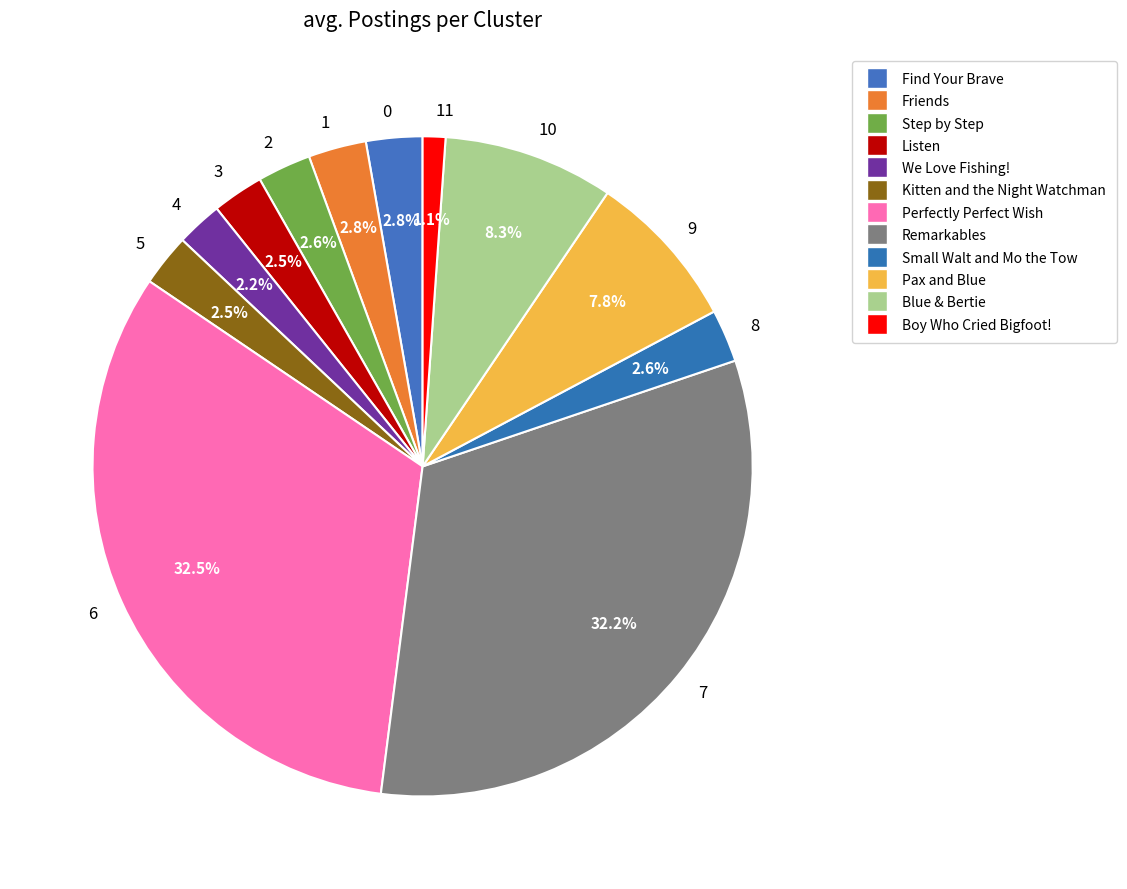

Between Find Your Brave and Friends, which is larger?

Friends